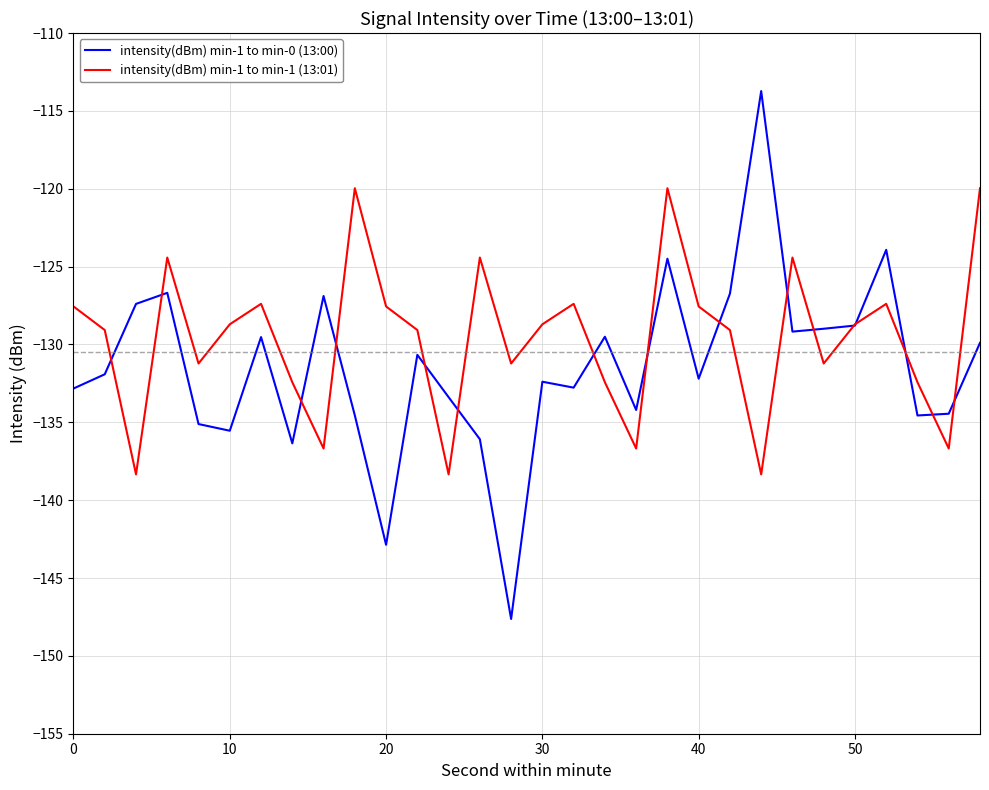

What is the highest value of the intensity(dBm) min-1 to min-0 (13:00) series?

-113.7